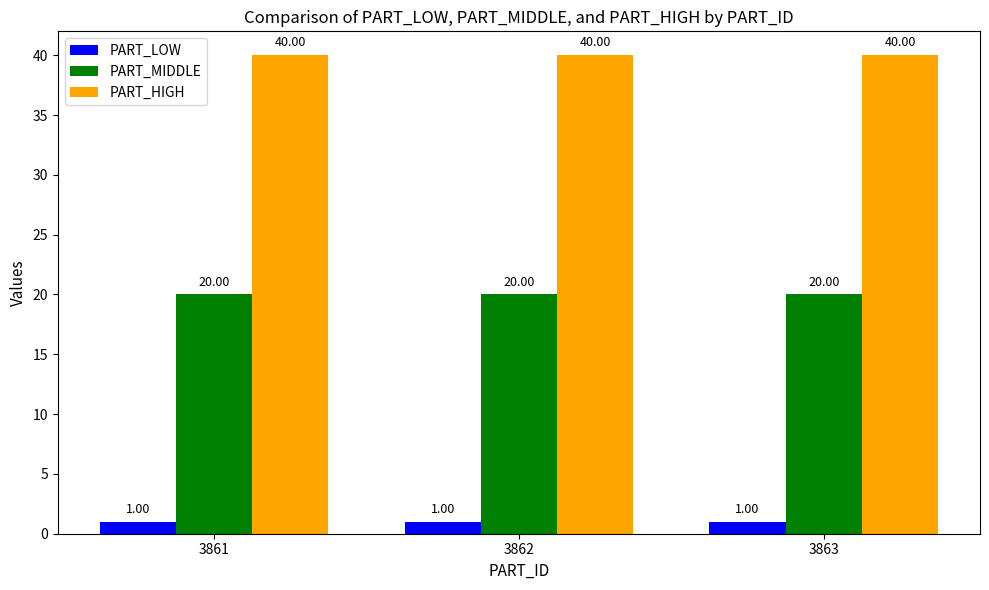

Reading right to left, list all the values displayed in this chart.

PART_LOW: 3863=1	3862=1	3861=1
PART_MIDDLE: 3863=20	3862=20	3861=20
PART_HIGH: 3863=40	3862=40	3861=40